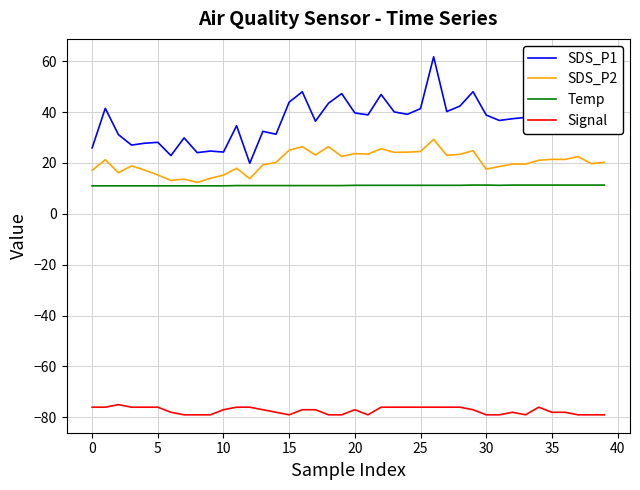

What is the difference between the maximum and minimum values in the Signal series?

4.0